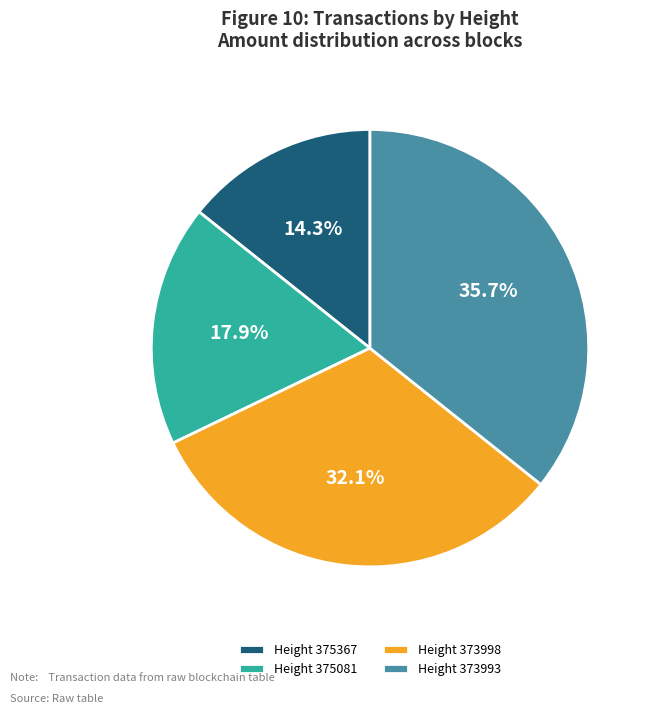

Rank the categories by value from highest to lowest.

373993, 373998, 375081, 375367